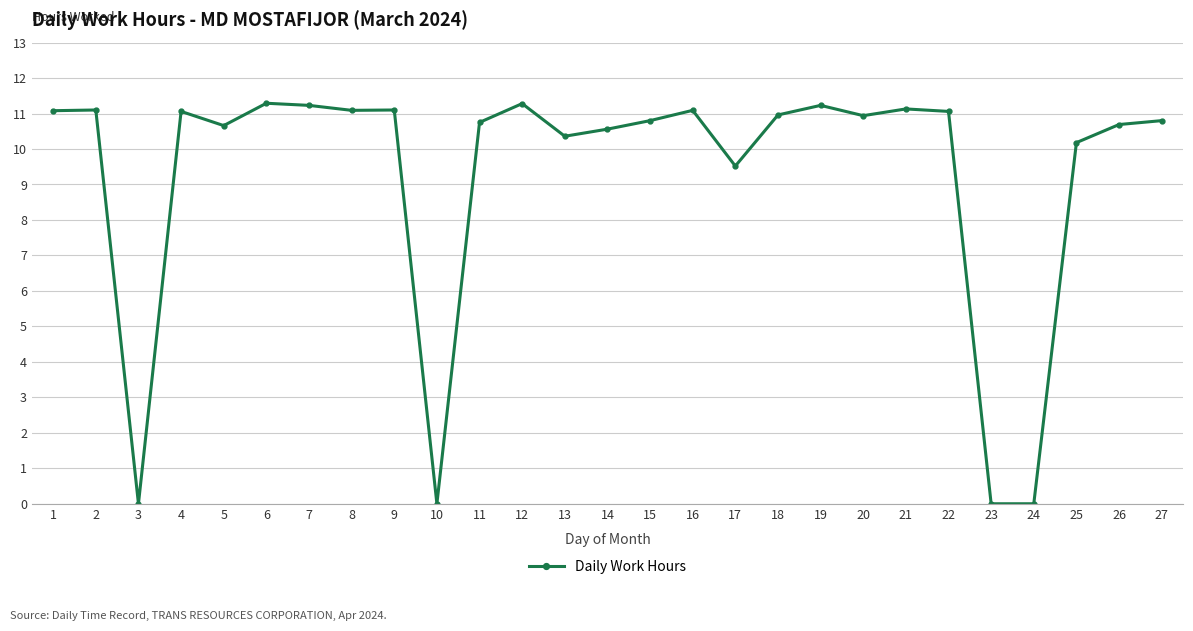

At which label is the value closest to 5?

17